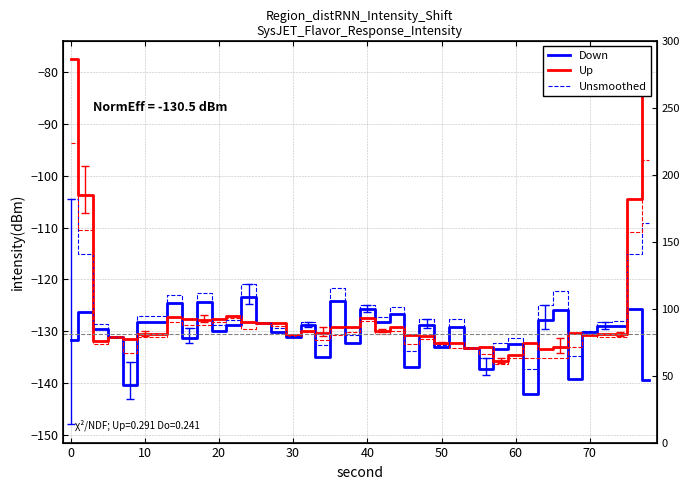

The value of Up at 40 is -127.4. True or false?

True